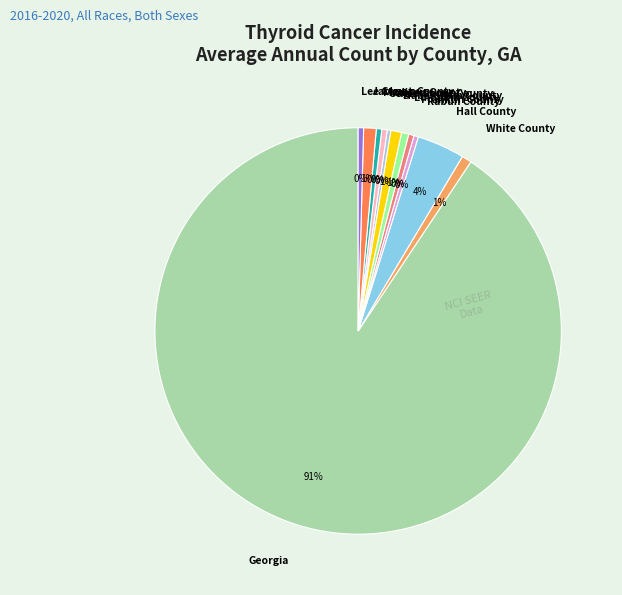

True or false: Madison County accounts for 0% of the total.

True